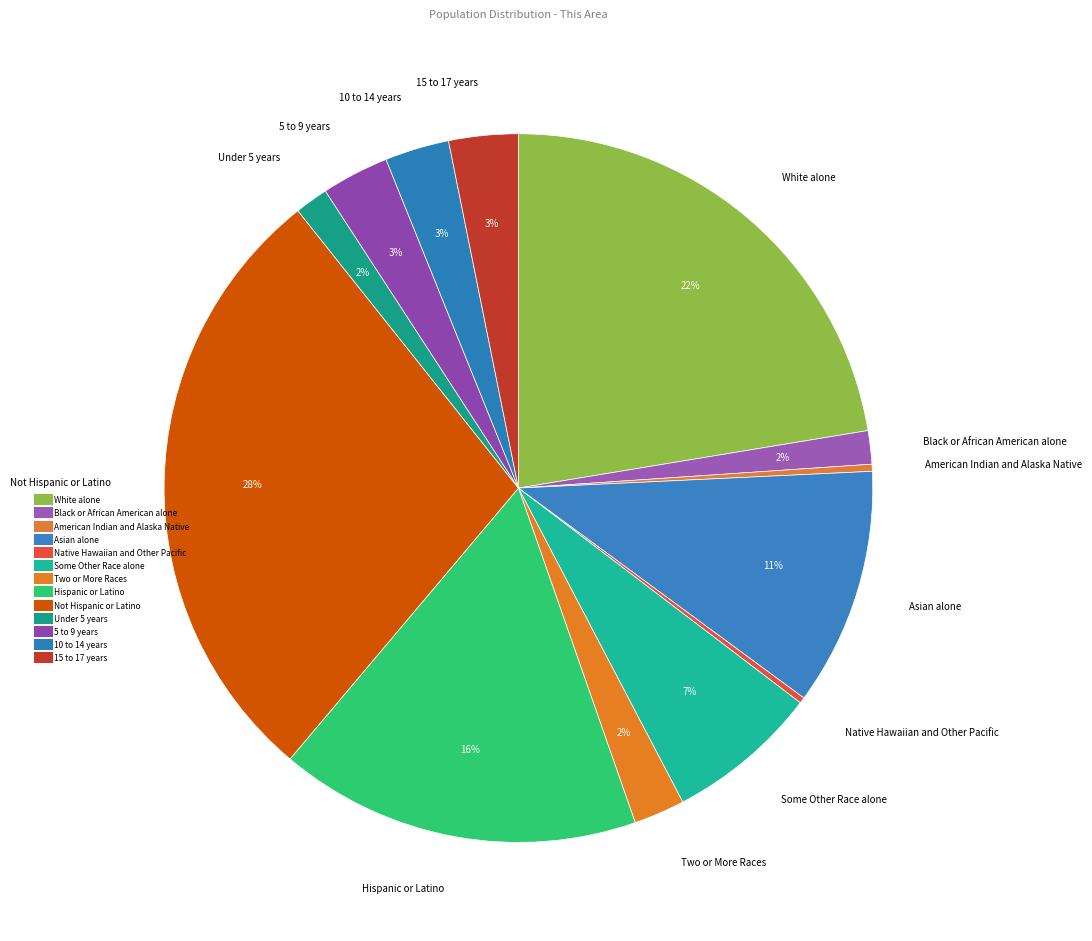

Count the number of slices in the pie.

13